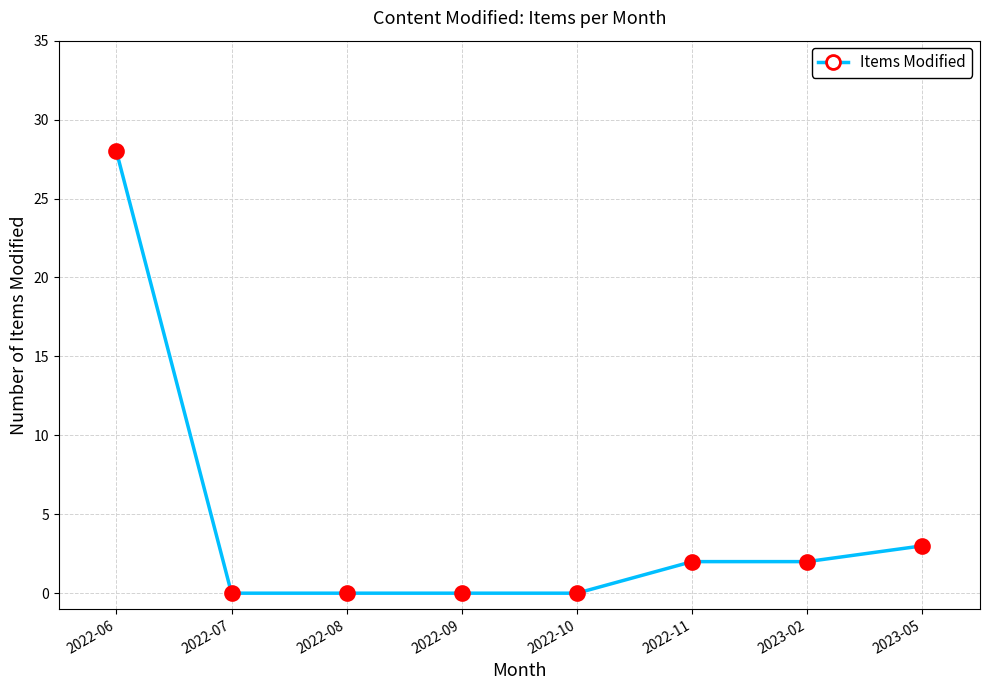

Between 2022-06 and 2022-10, which is larger?

2022-06